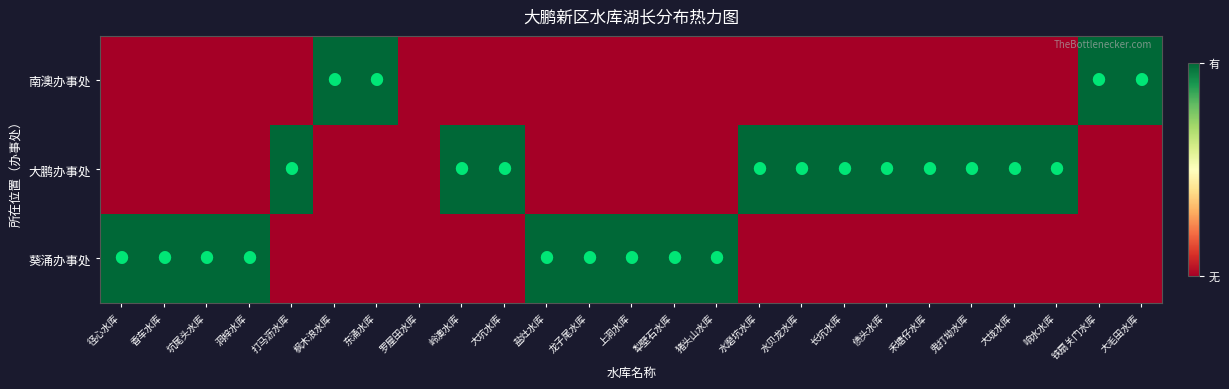

Rank the series by their average value, from lowest to highest.

南澳办事处, 葵涌办事处, 大鹏办事处